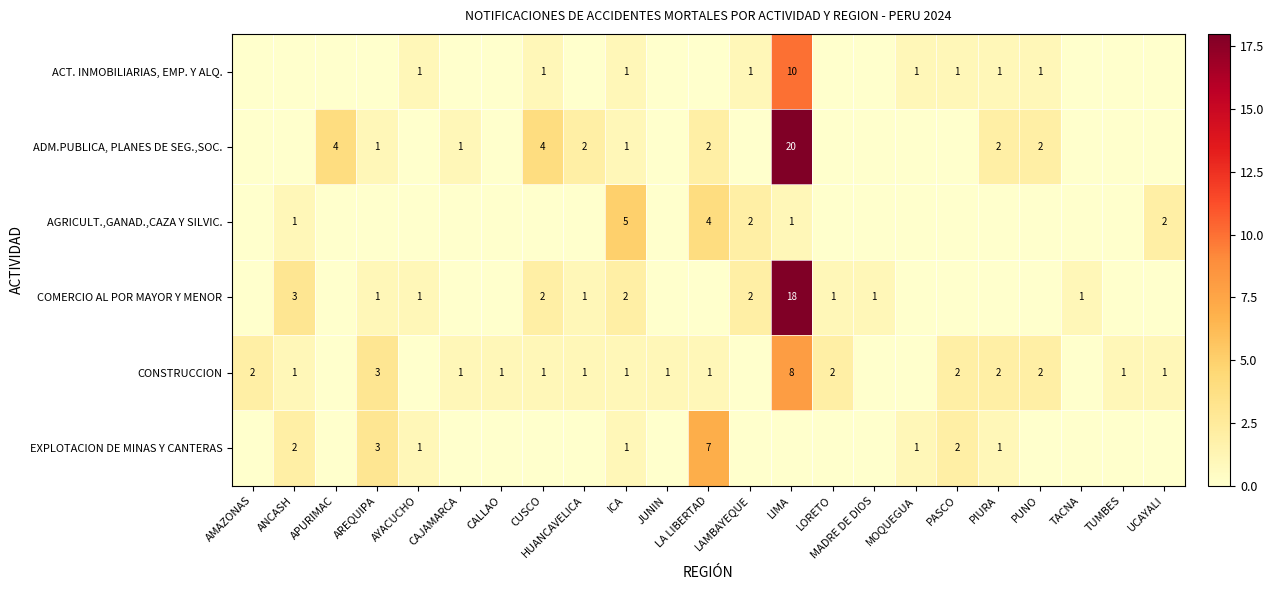

What is the maximum value shown in the chart?

20